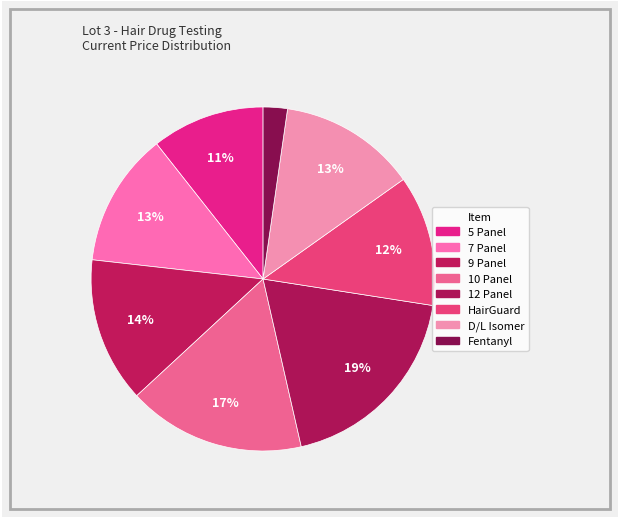

How many segments does this pie chart have?

8